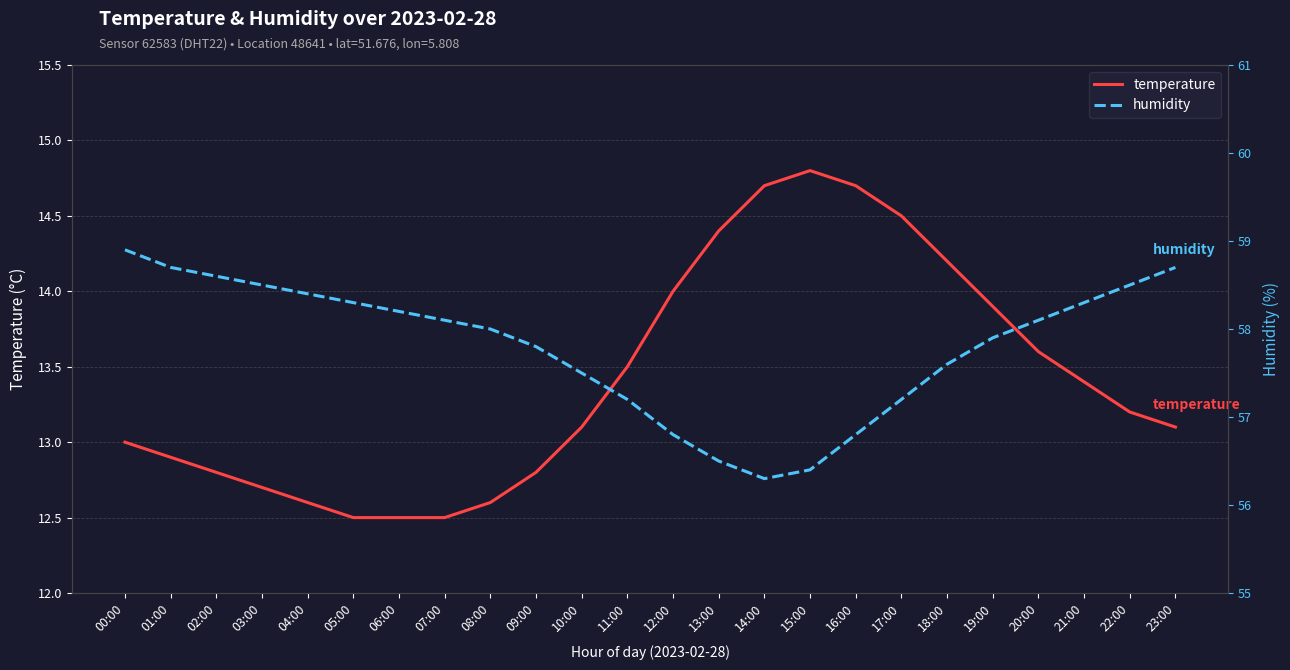

Rank the categories by temperature value from lowest to highest.

05:00, 06:00, 07:00, 04:00, 08:00, 03:00, 02:00, 09:00, 01:00, 00:00, 10:00, 23:00, 22:00, 21:00, 11:00, 20:00, 19:00, 12:00, 18:00, 13:00, 17:00, 14:00, 16:00, 15:00